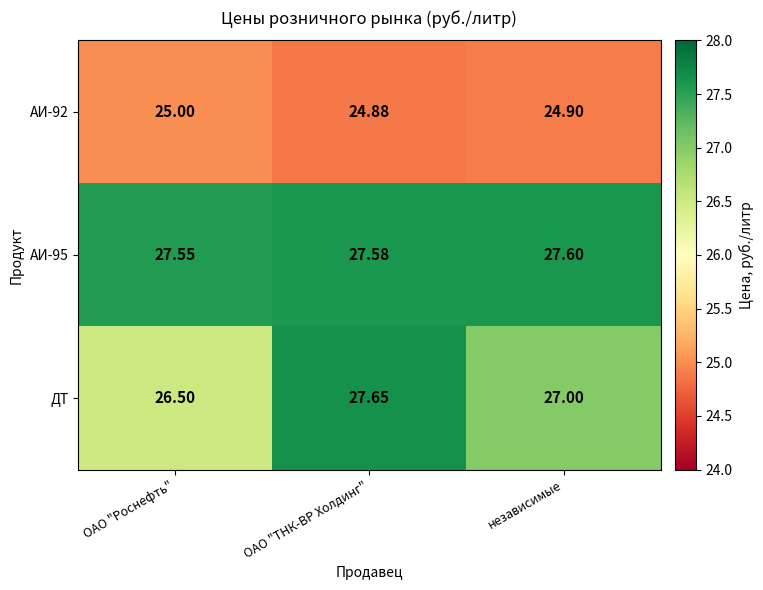

At which label does АИ-92 reach its minimum?

ОАО "ТНК-ВР Холдинг"